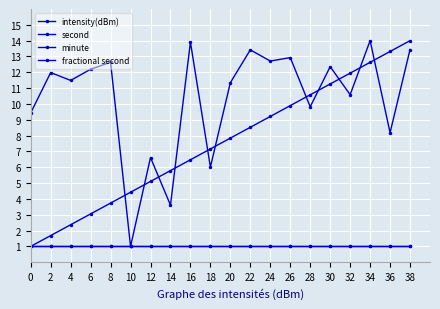

How many interior local valleys does the intensity(dBm) series have?

8